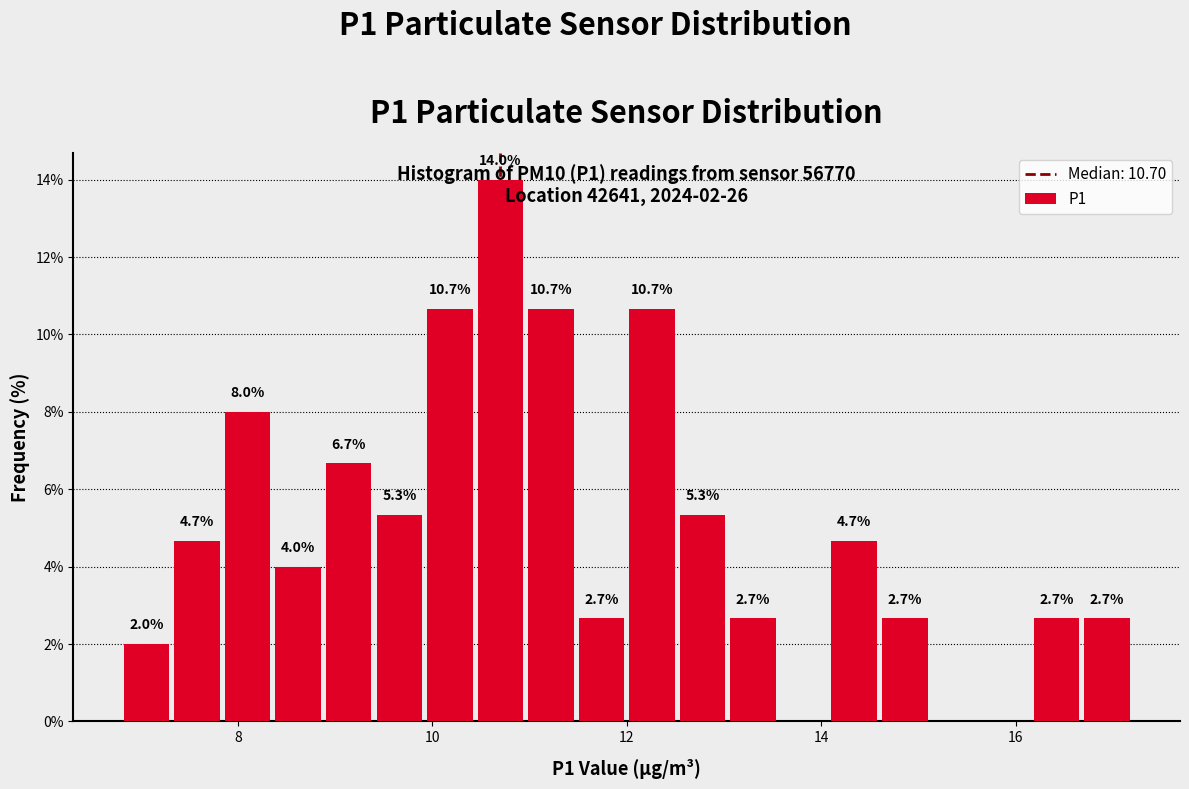

Read against the x-axis, roughly where is the centre of the tallest bar?

10.8